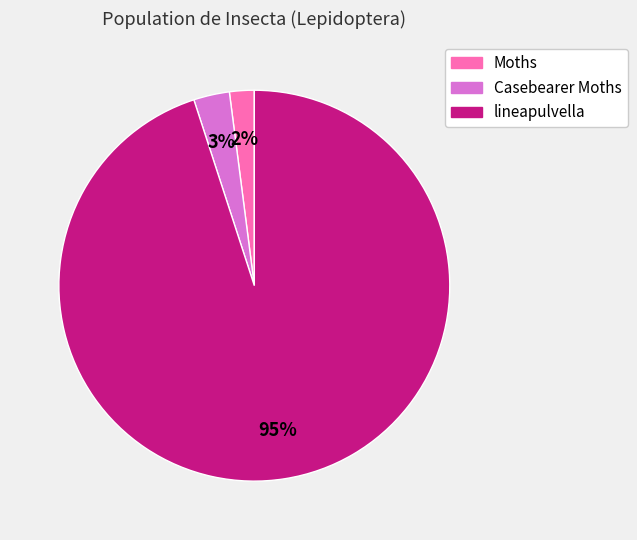

To the nearest percent, what is the difference between the lineapulvella and Casebearer Moths slice percentages?

92%